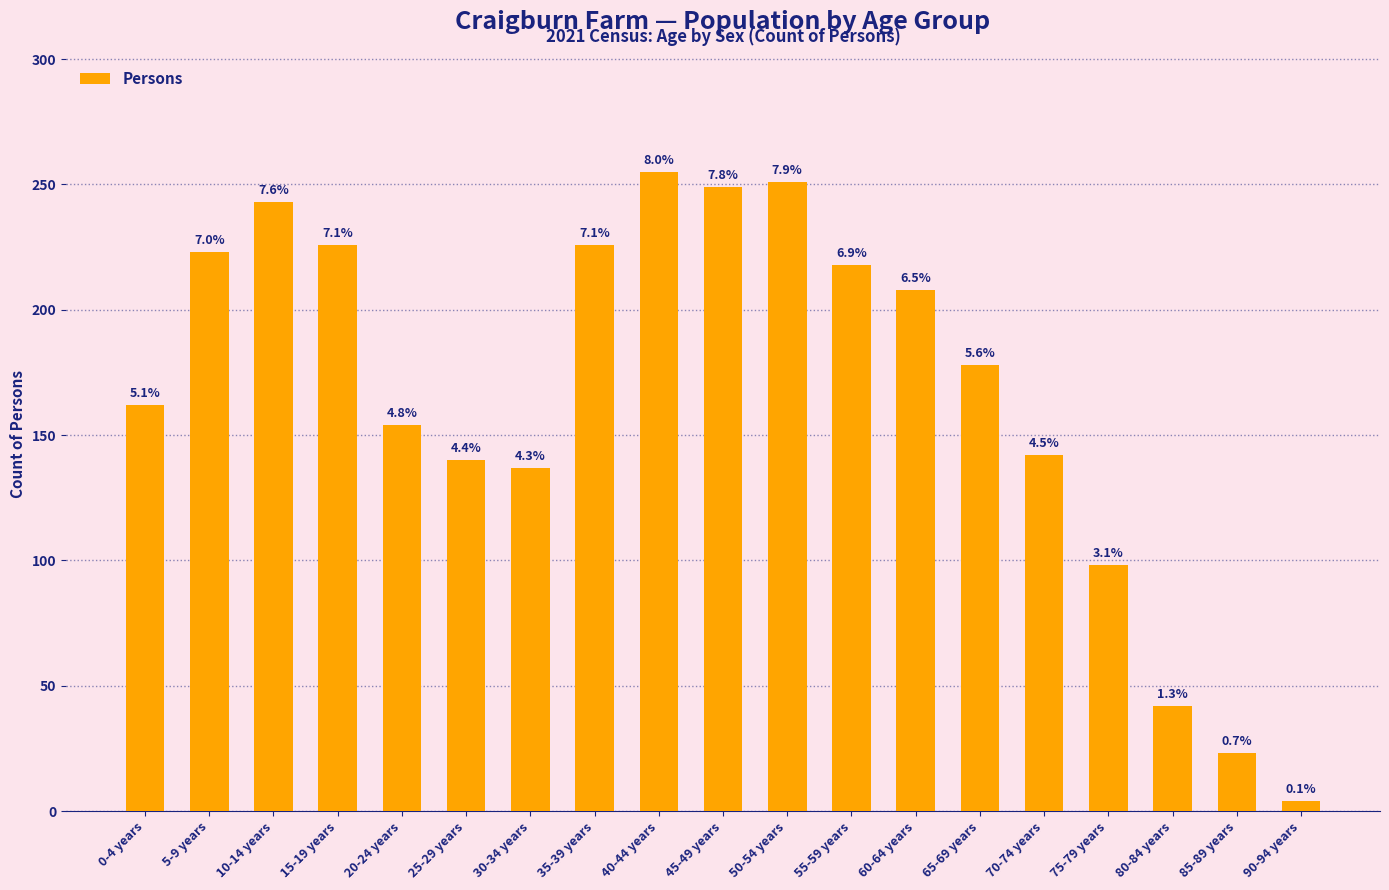

How many bars are there in total?

19